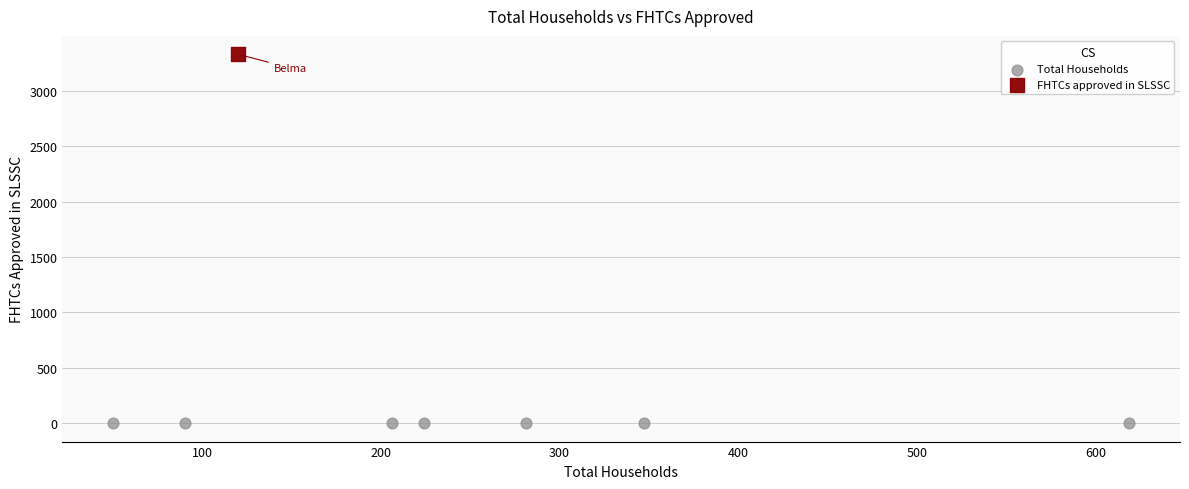

What are all the series names shown in the legend?

Total Households, FHTCs approved in SLSSC